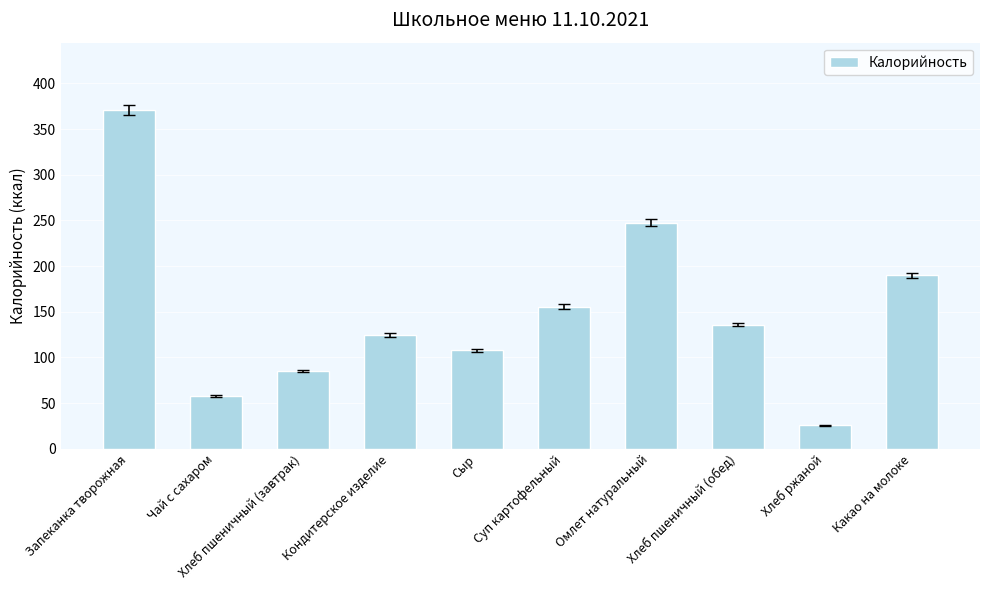

Read the value at Хлеб пшеничный (обед).

136.0